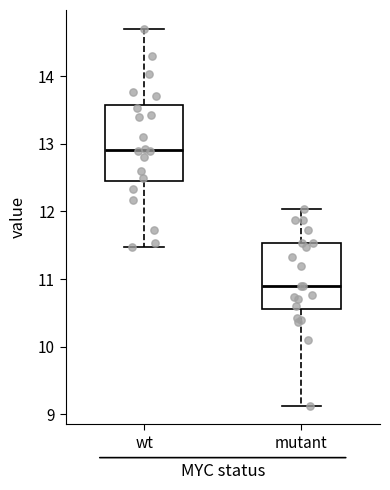

Which box is the tallest, from its lower edge to its upper edge?

wt